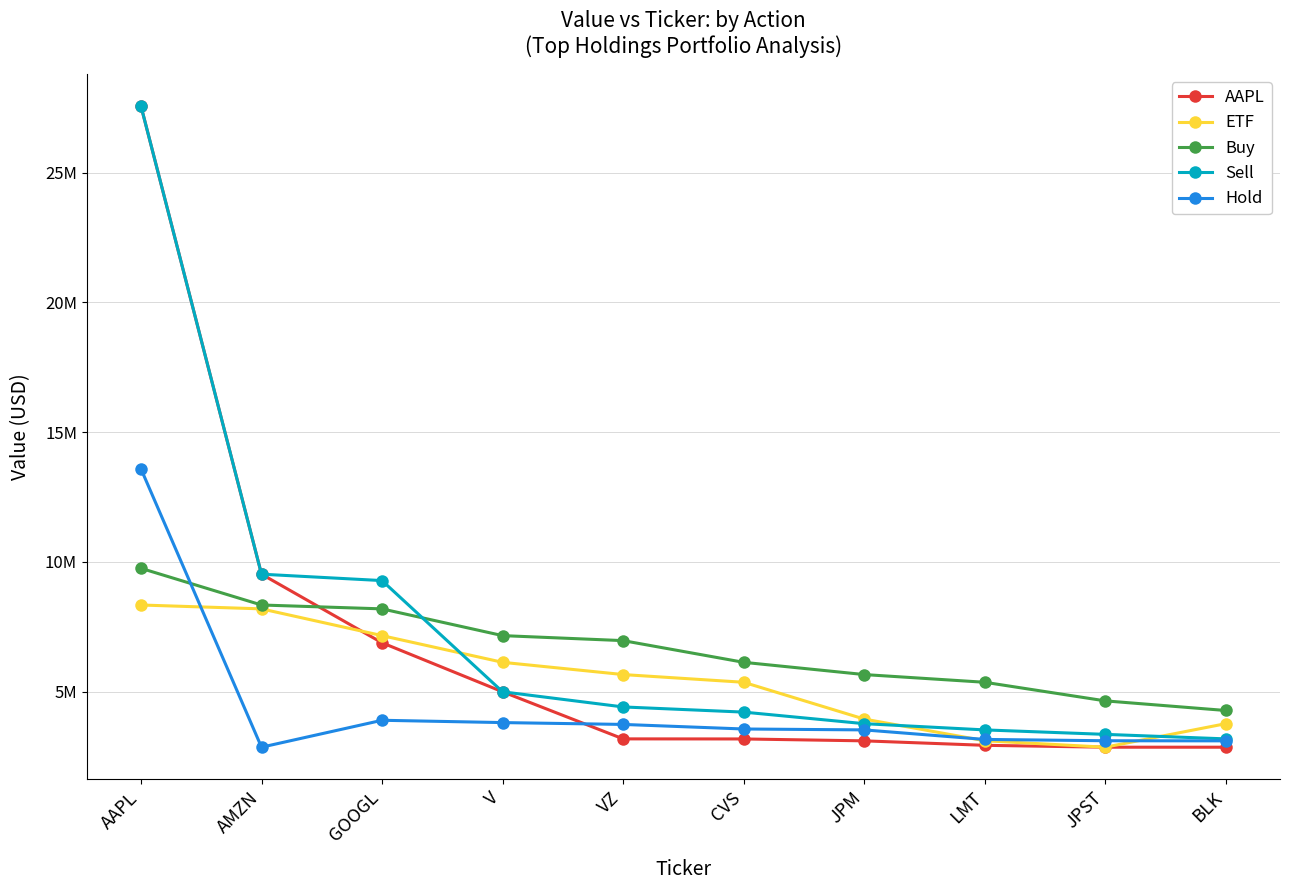

Rank the series by their maximum value, from lowest to highest.

ETF, Buy, Hold, AAPL, Sell